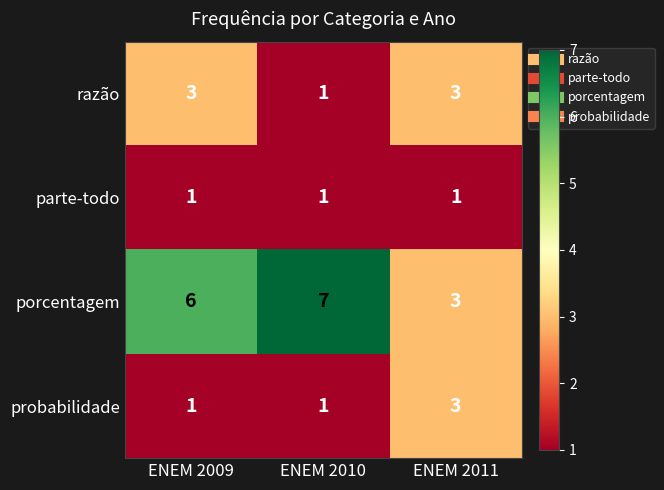

Which series changed the most between ENEM 2010 and ENEM 2011?

porcentagem